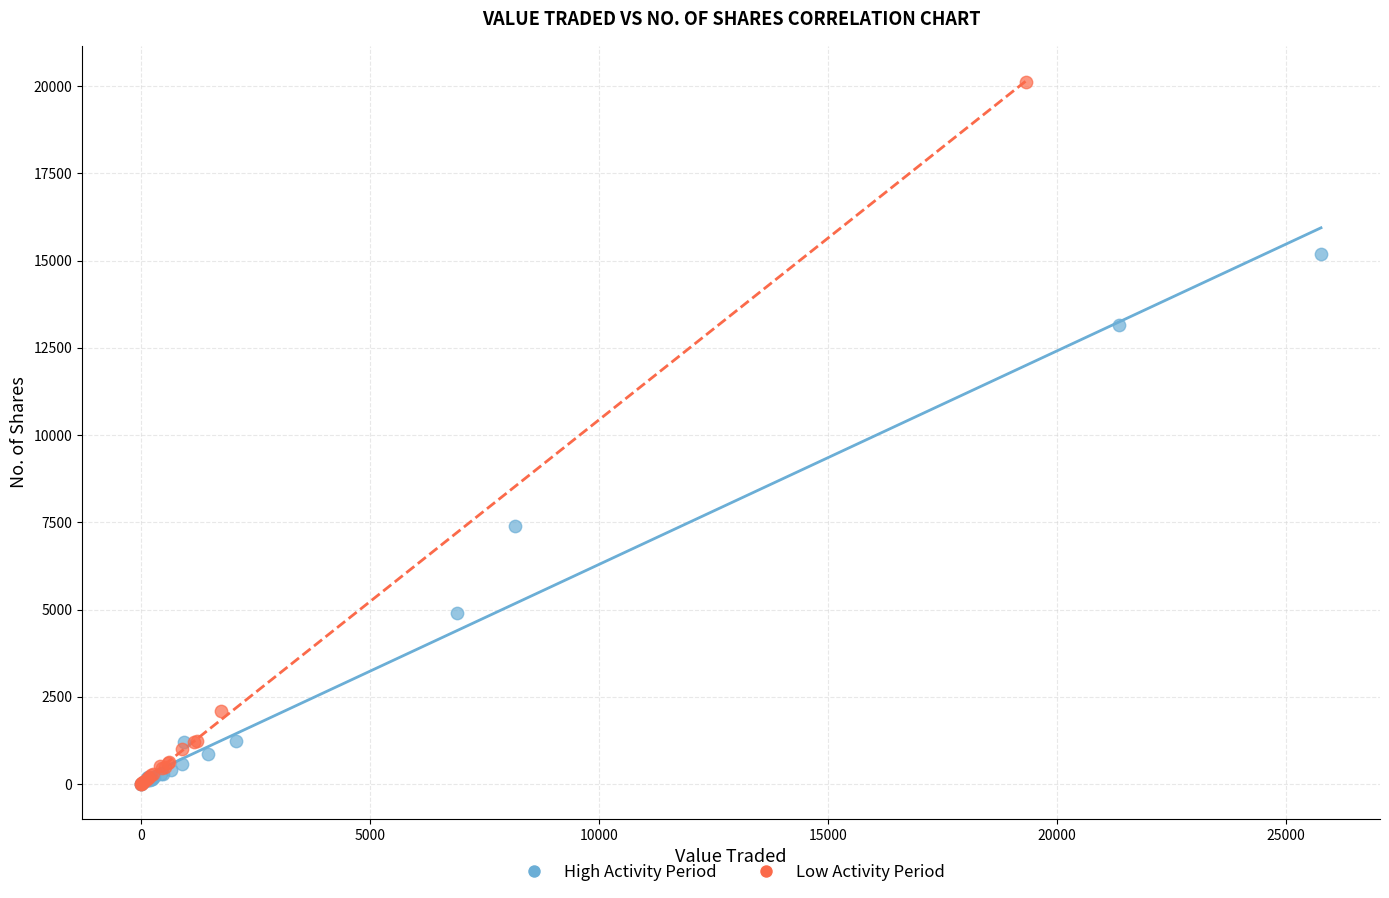

Which series reaches the maximum Y coordinate?

Low Activity Period